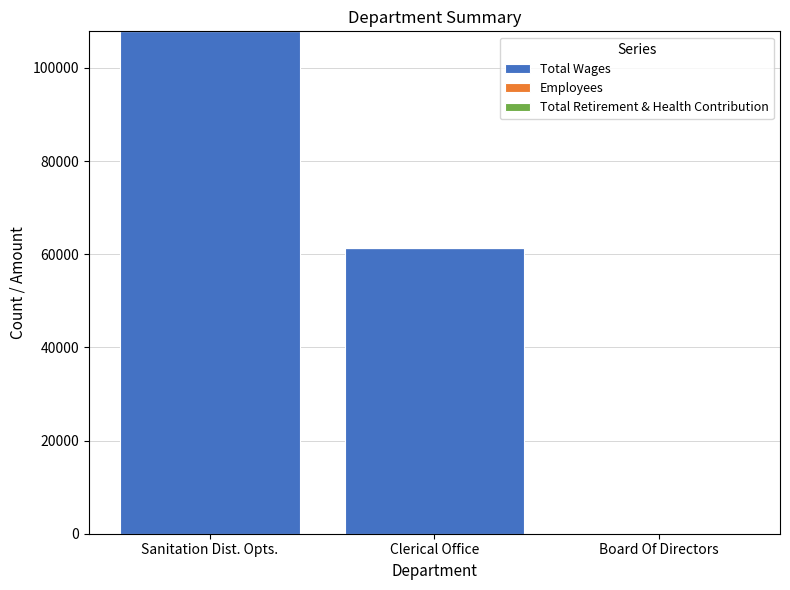

At which category is the sum across all series the highest?

Sanitation Dist. Opts.